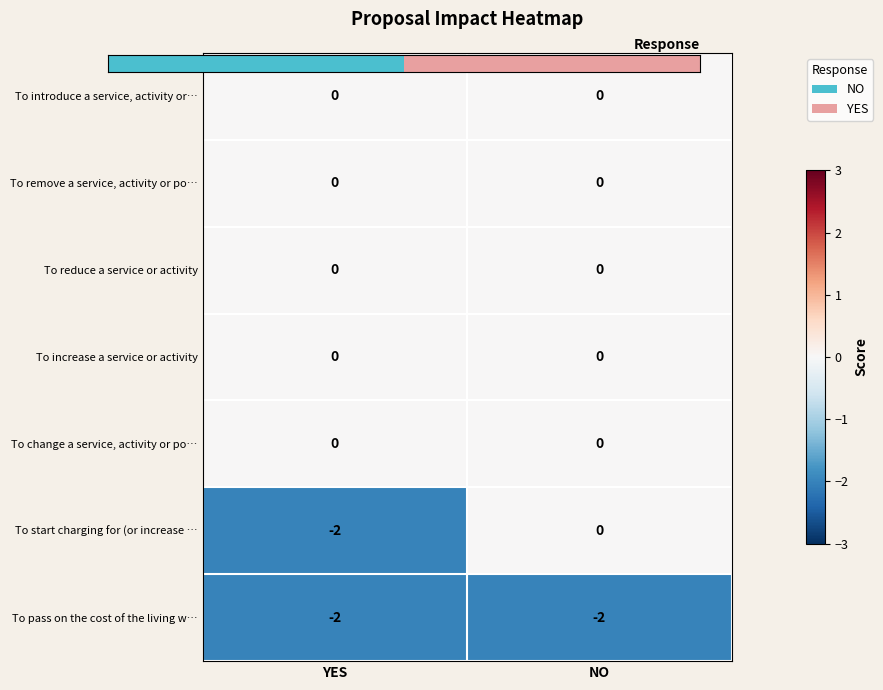

True or false: To increase a service or activity has a value of 0 at NO.

True